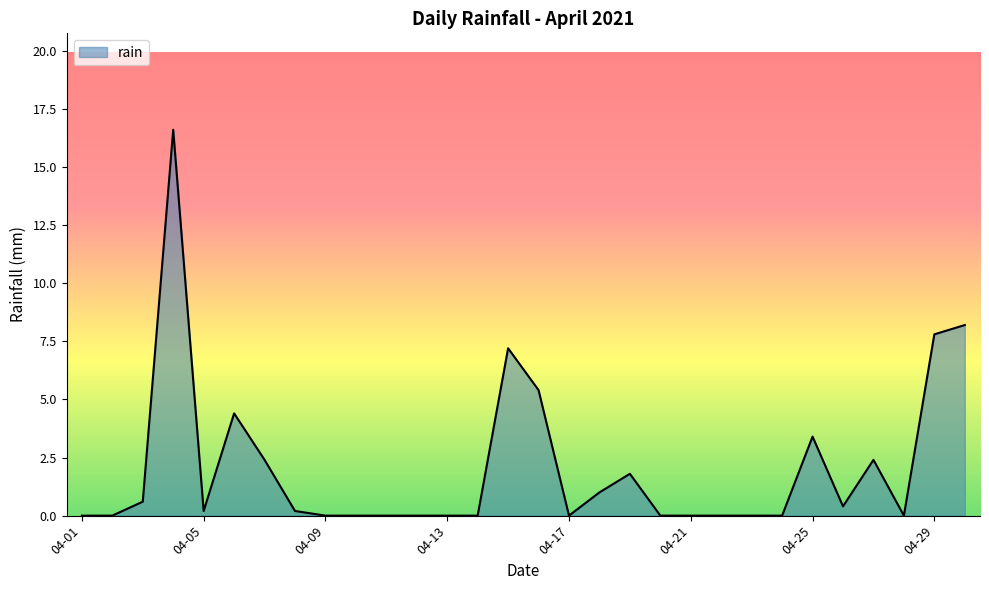

Count the number of categories in the chart.

30